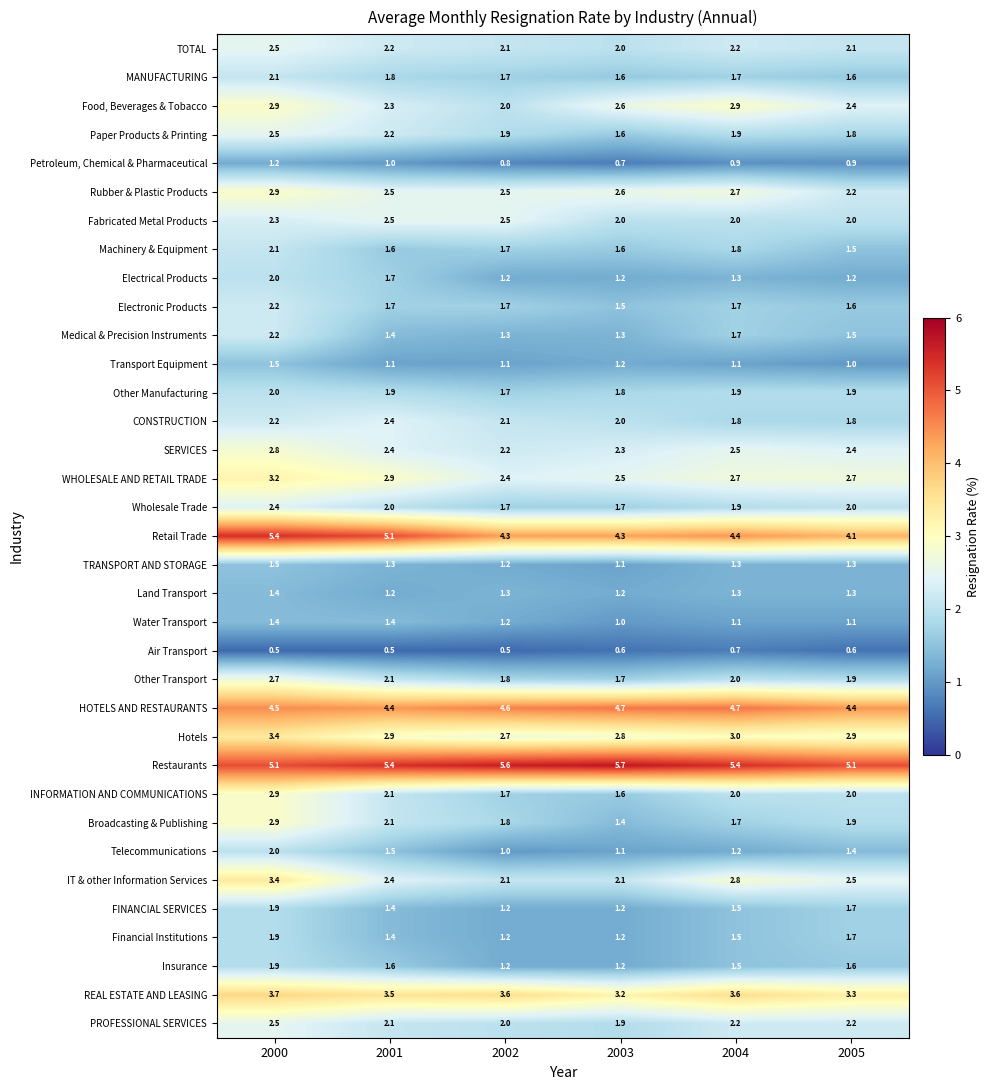

What is the difference between the maximum and minimum values in the TRANSPORT AND STORAGE series?

0.4